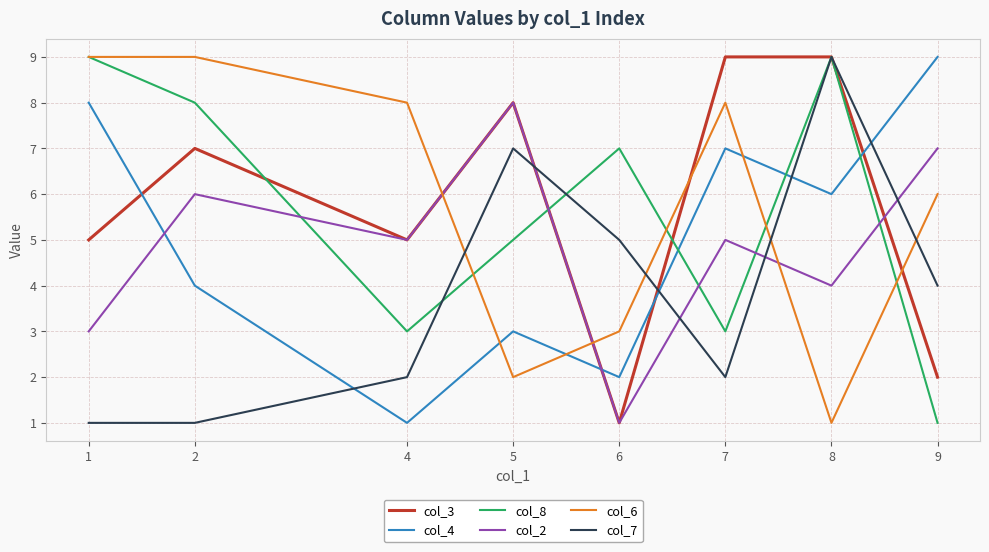

What is the maximum value for col_2?

8